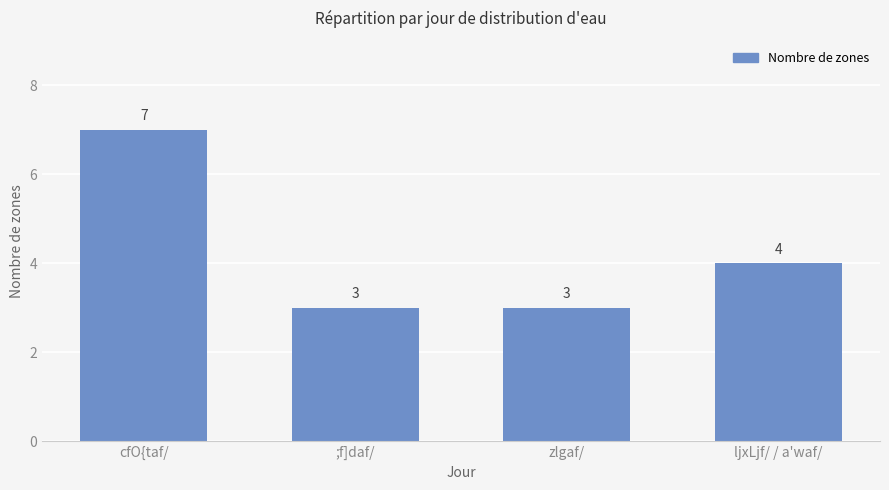

How many data points does each series have?

4